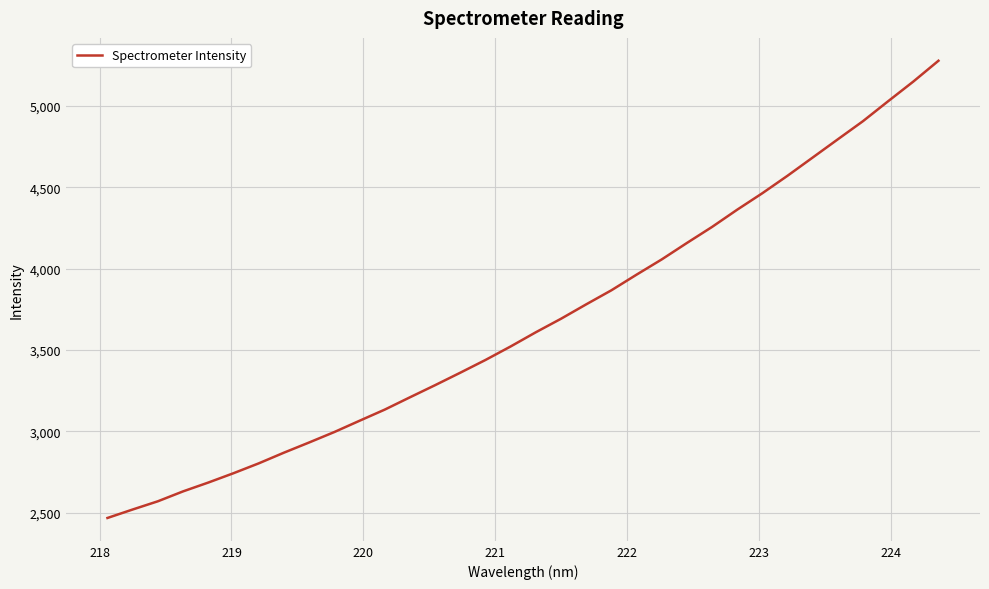

What is the difference between the maximum and minimum values?

2809.6